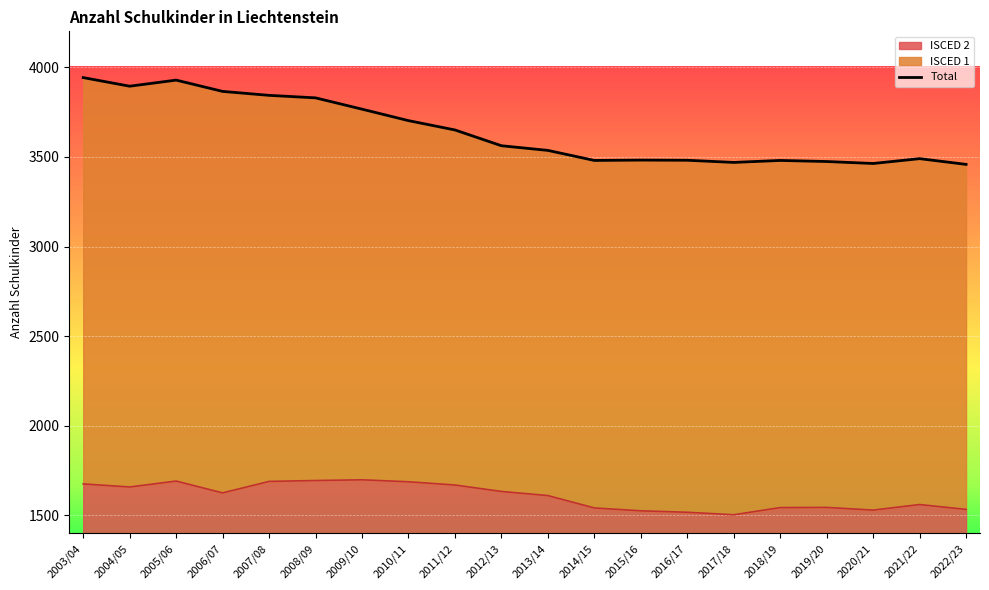

What is the difference between the values at 2018/19 and 2015/16?

2